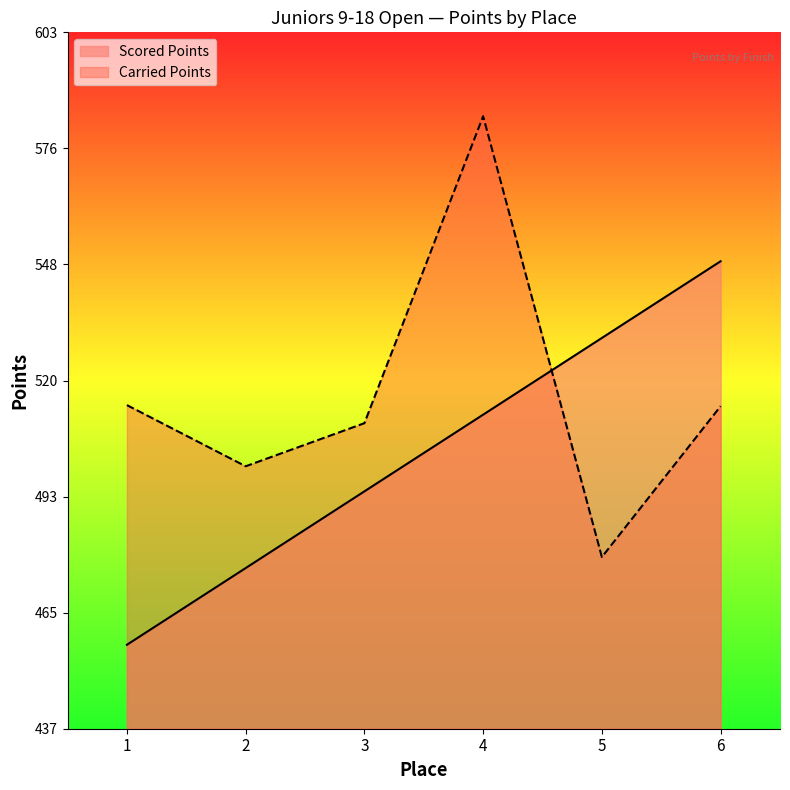

Rank the categories by Scored Points value from highest to lowest.

6, 5, 4, 3, 2, 1